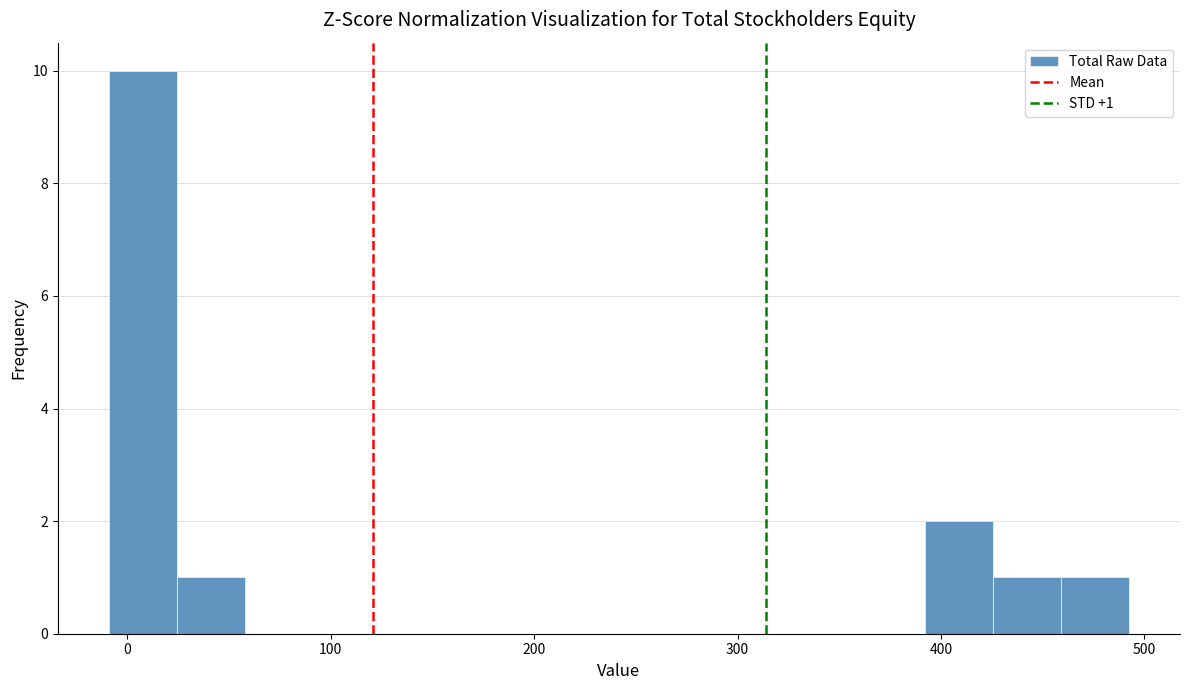

Around what value on the x-axis is the tallest bar? Give the approximate position of its centre, as read against the axis.

10